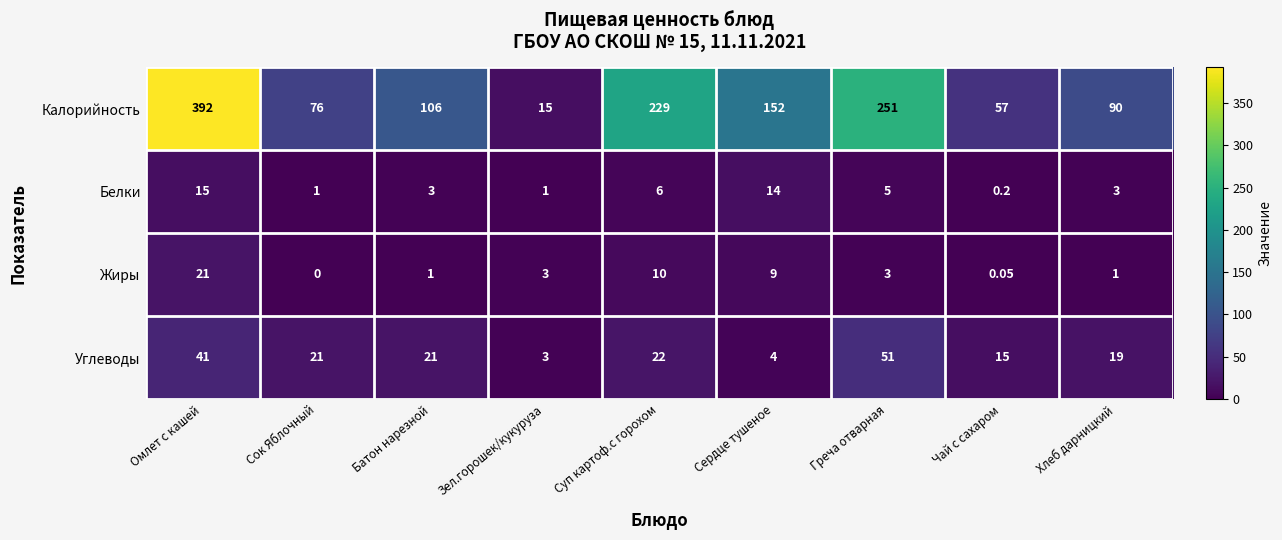

At which category is the sum across all series the highest?

Омлет с кашей